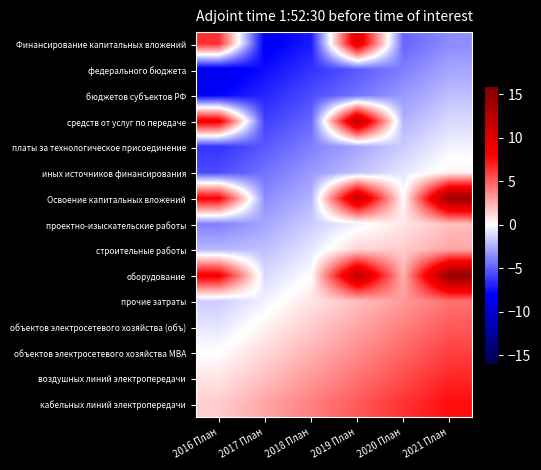

What is the difference between the highest and lowest values at 2016 План?

17.6